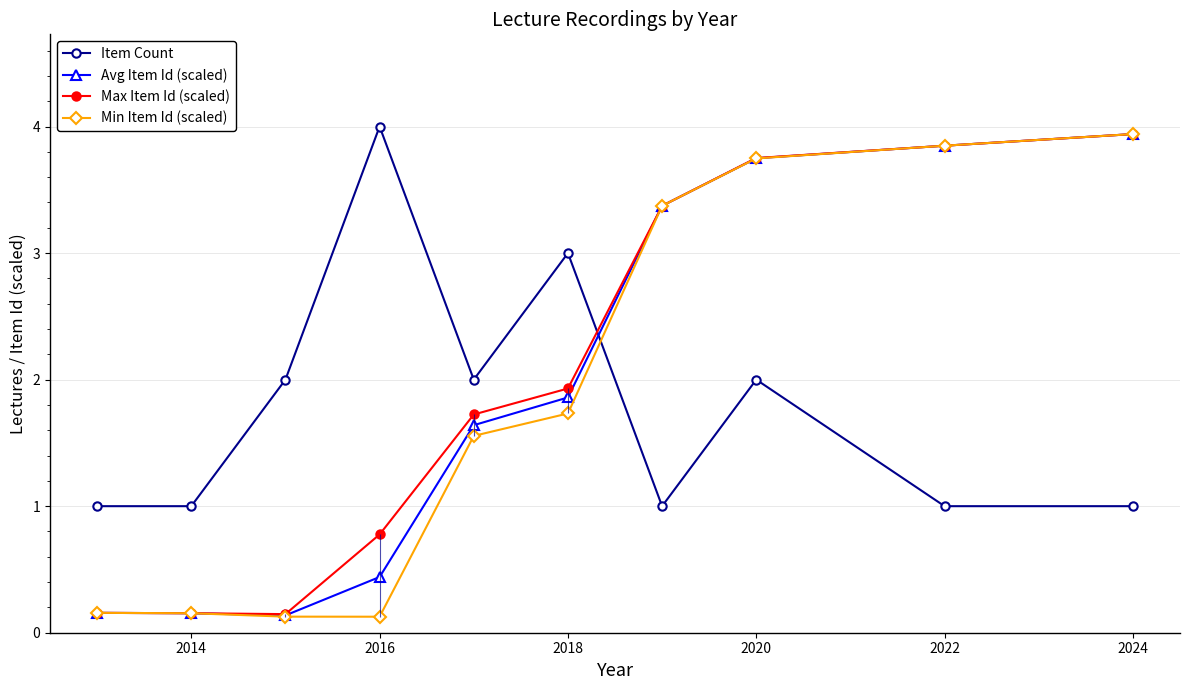

True or false: Max Item Id (scaled) and Min Item Id (scaled) intersect in this chart.

False